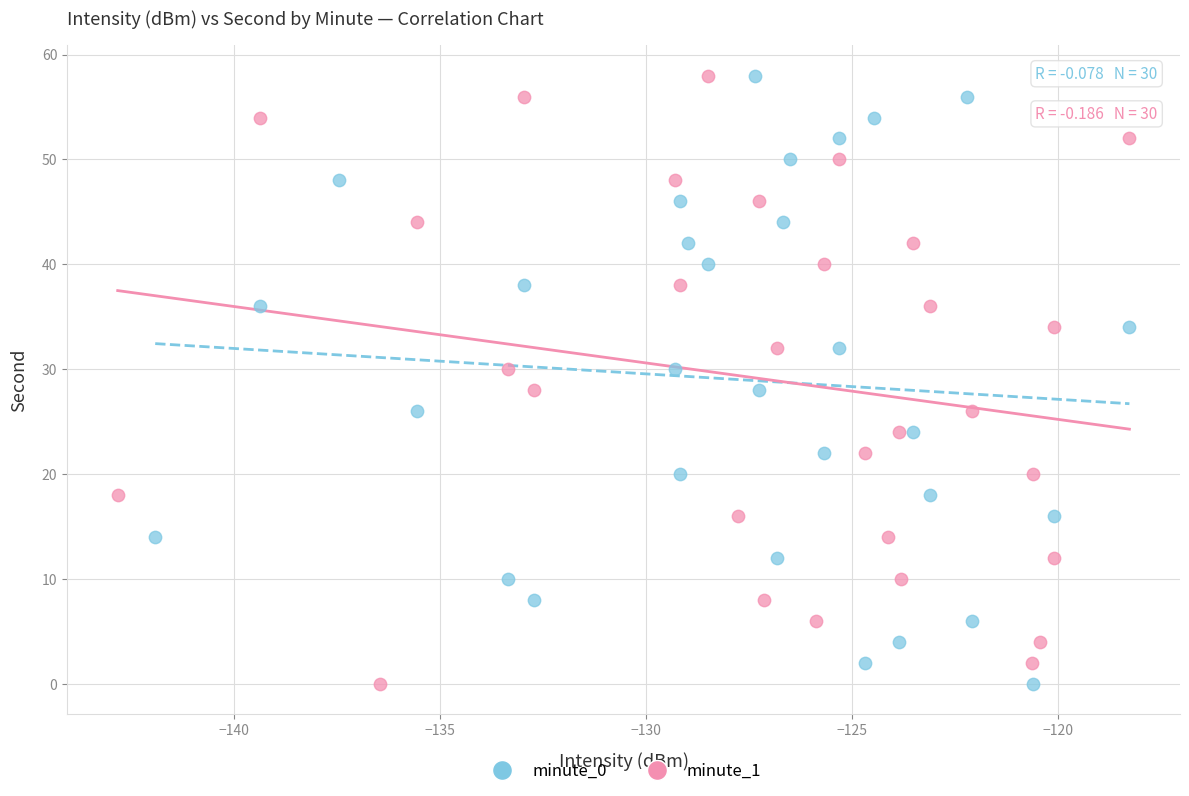

What are all the series names shown in the legend?

minute_0, minute_1